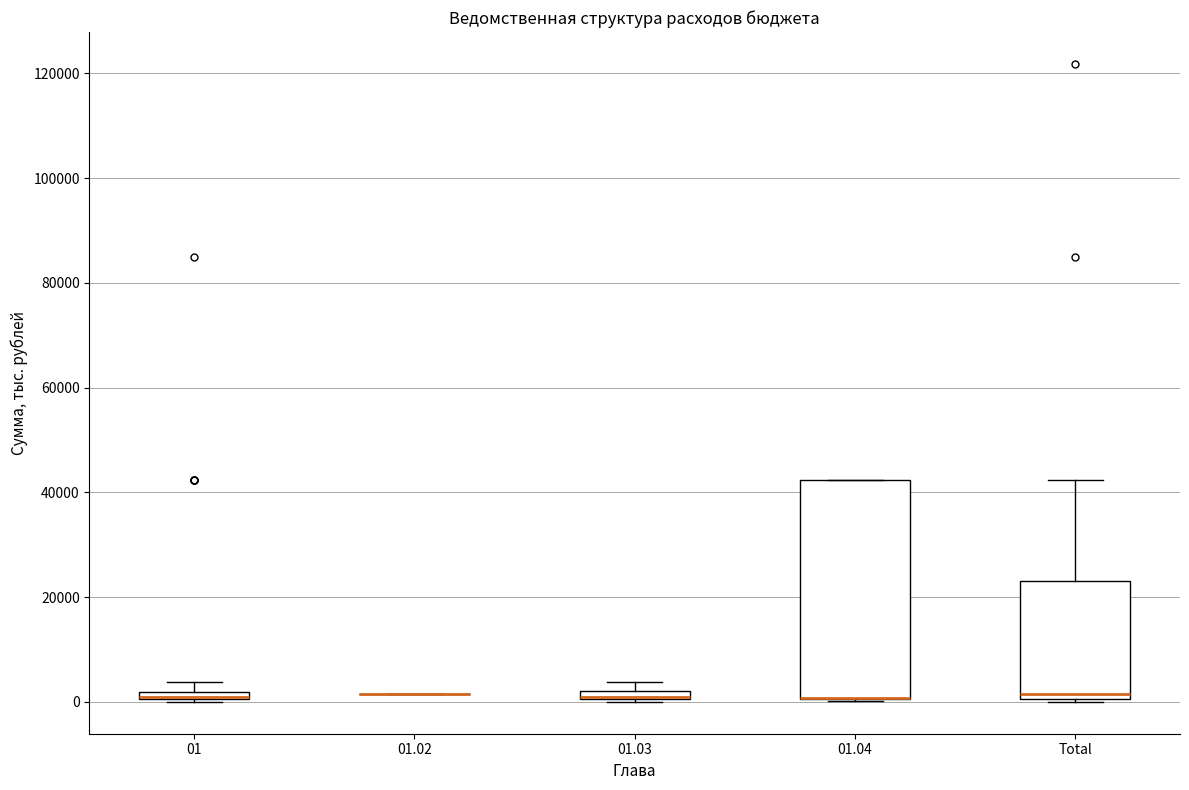

Comparing the boxes themselves (not the whiskers), which one is the tallest?

01.04